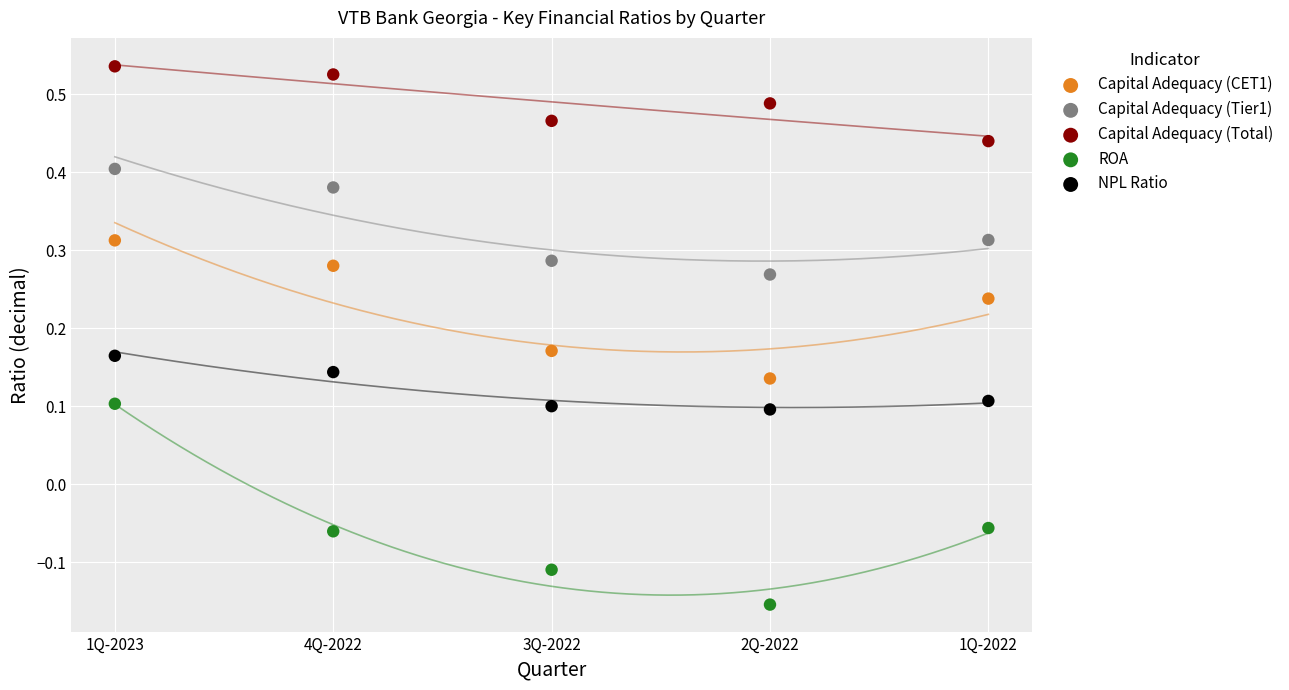

Across all data points, what is the range of X values (max minus min)?

4.0